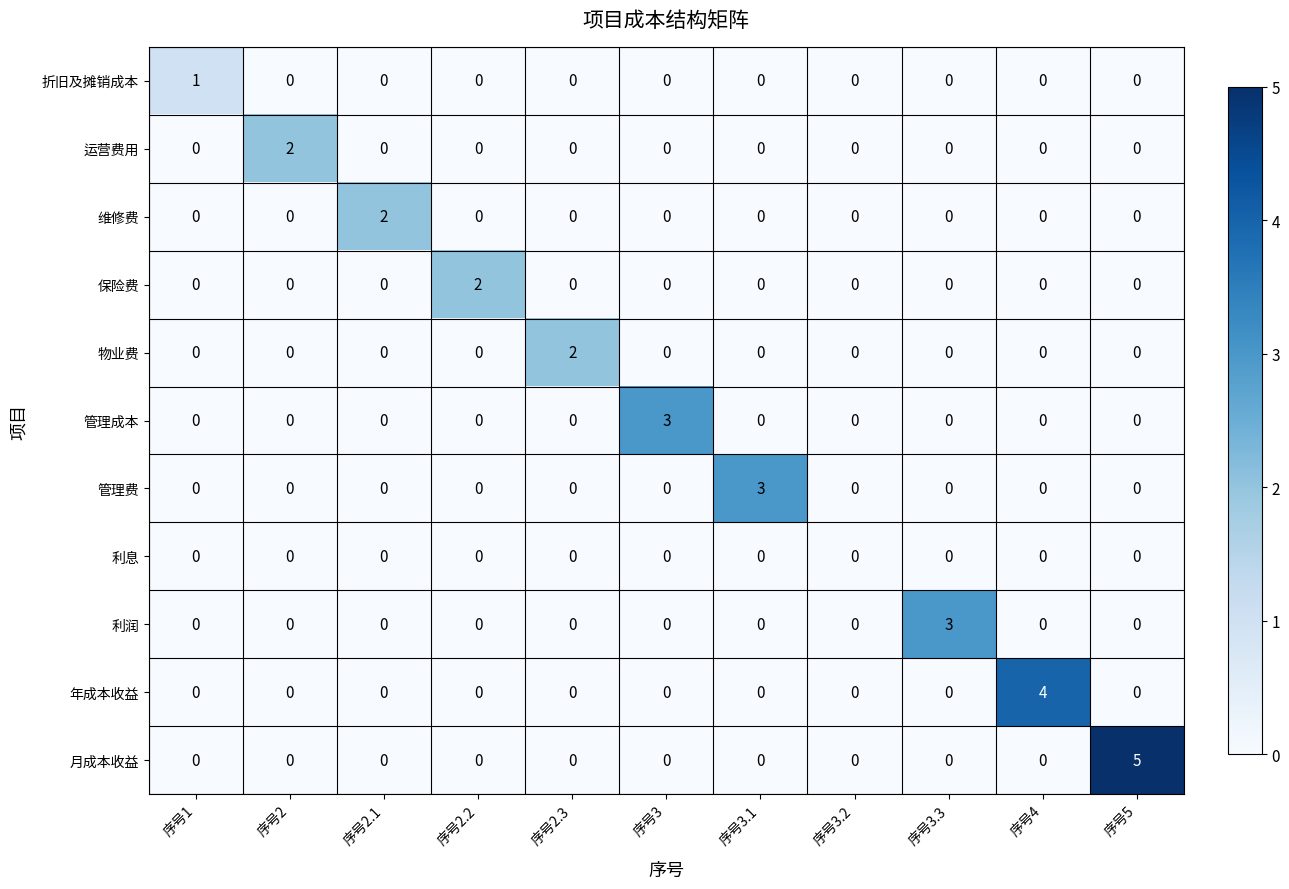

The 维修费 series shows 0 at 序号5. True or false?

True